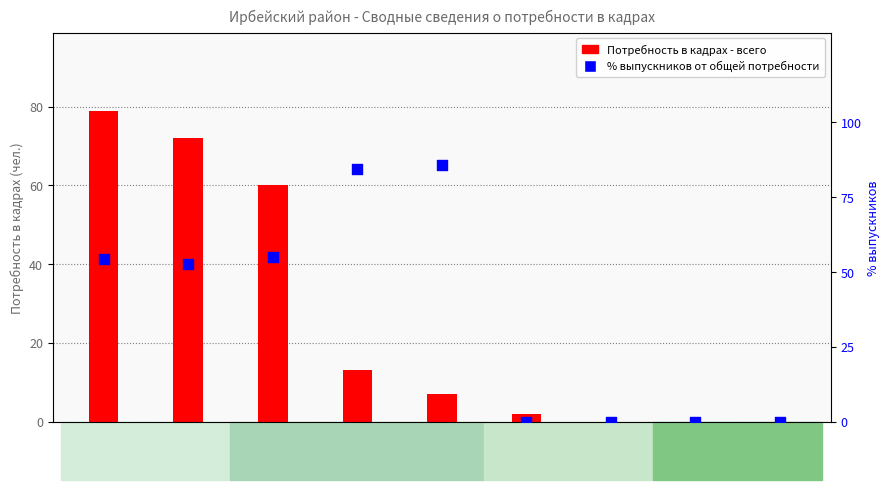

Which series contains the highest Y value?

% выпускников от общей потребности